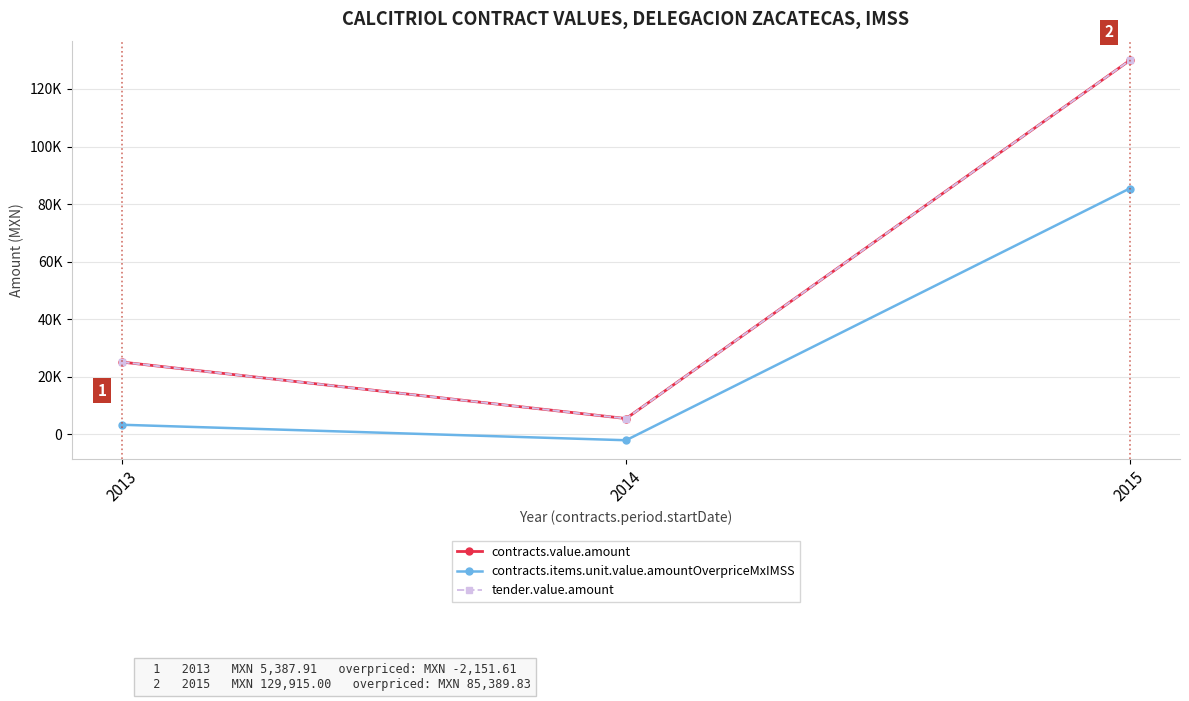

True or false: tender.value.amount has a value of 7085.1 at 2013.

False